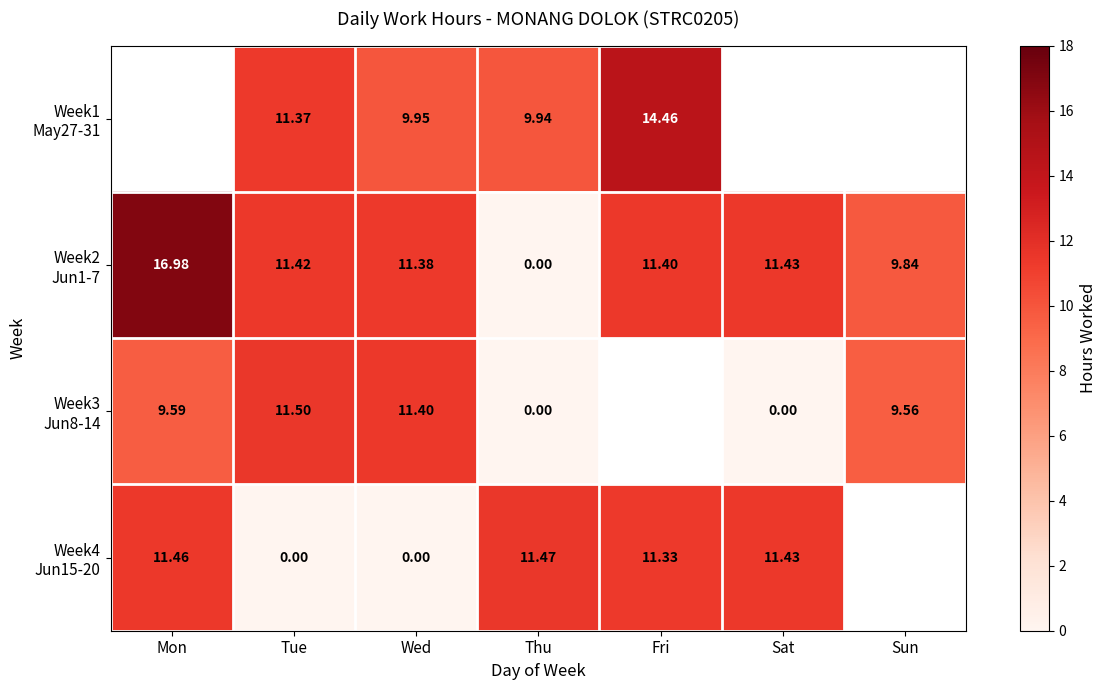

How many values in the Week4 Jun15-20 series exceed 11?

4